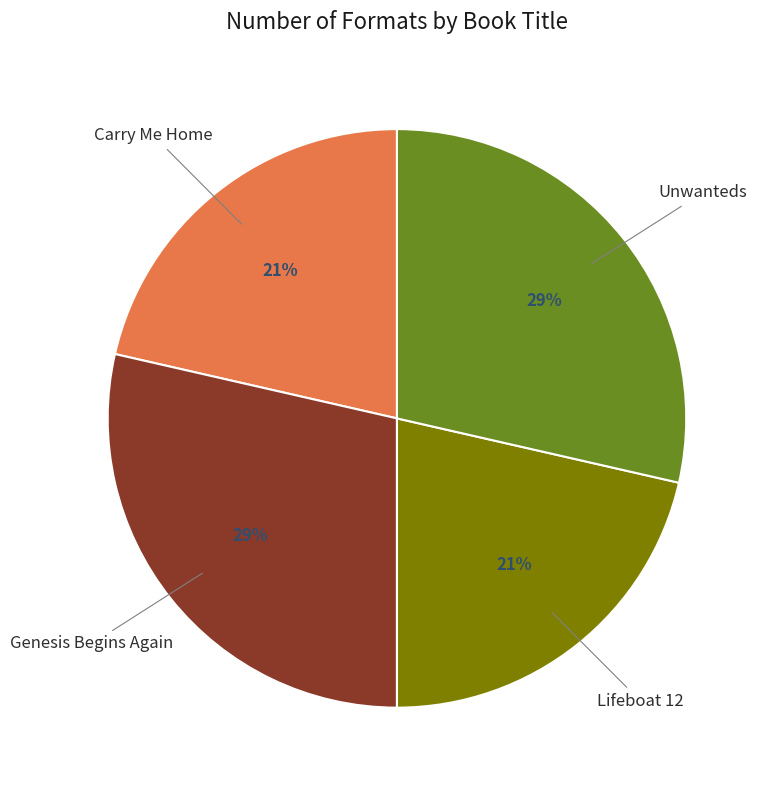

To the nearest percent, what is the average slice percentage?

25%